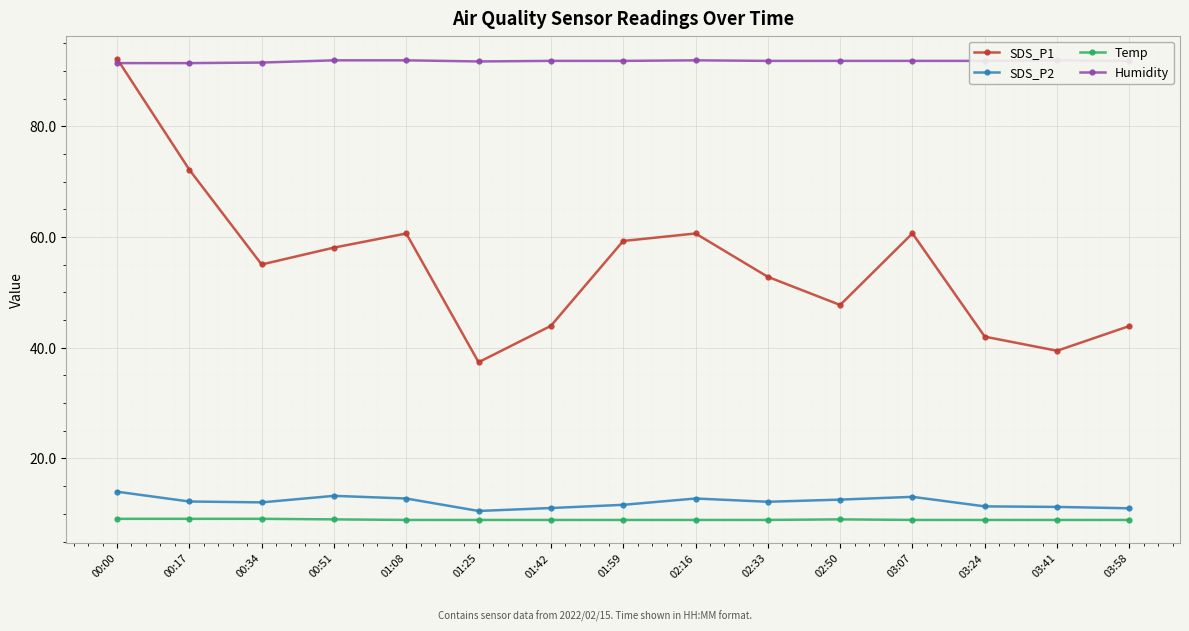

What is the maximum value shown in the chart?

92.2